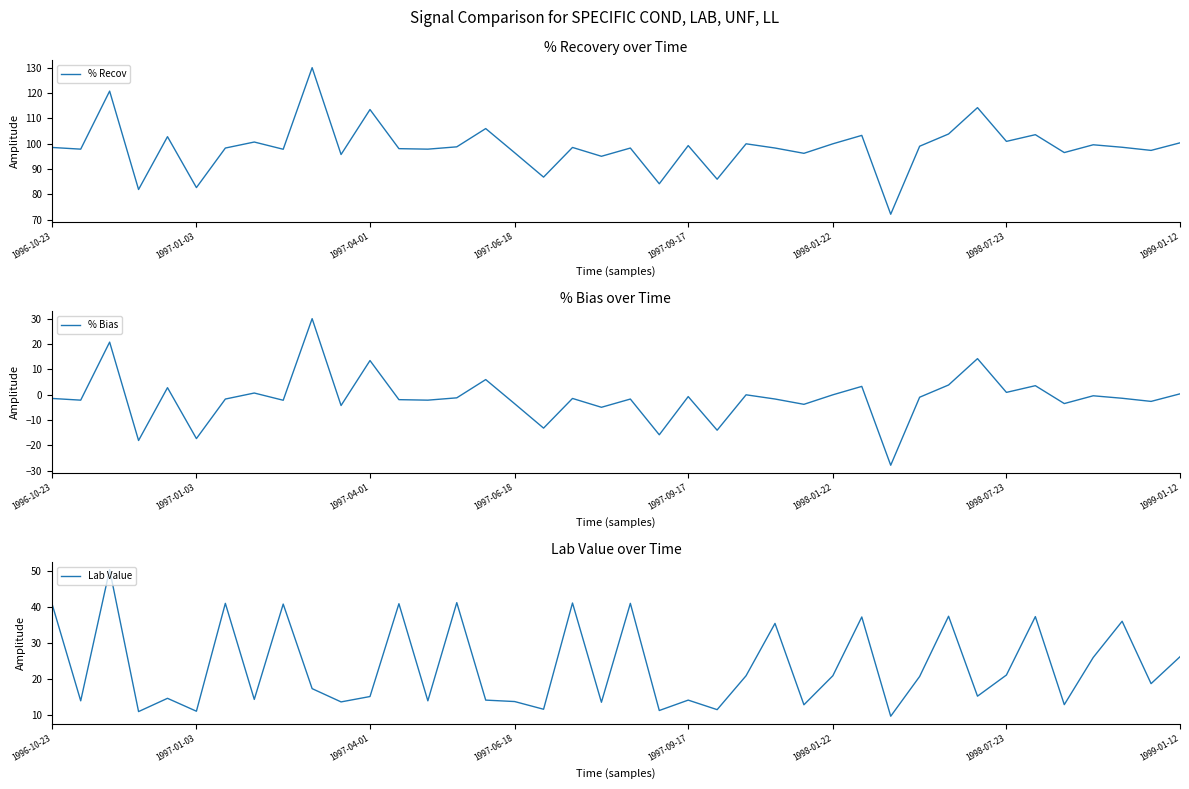

True or false: % Recov and % Bias intersect in this chart.

False